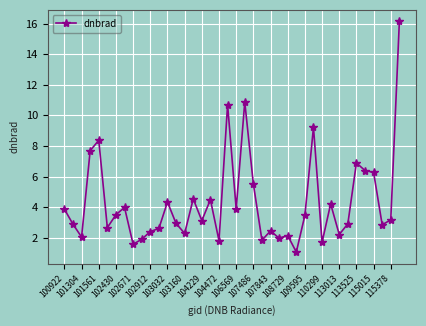

What is the average value?

4.3